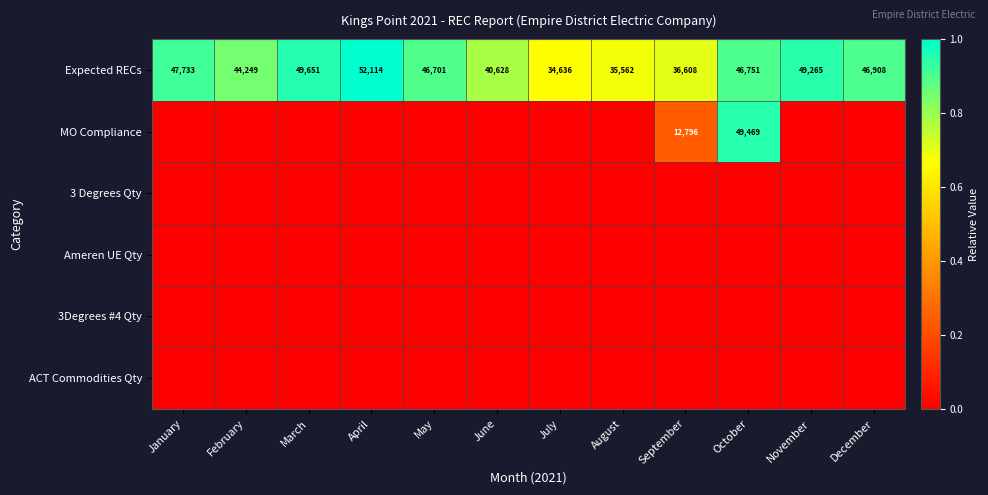

The MO Compliance series shows 4022 at September. True or false?

False